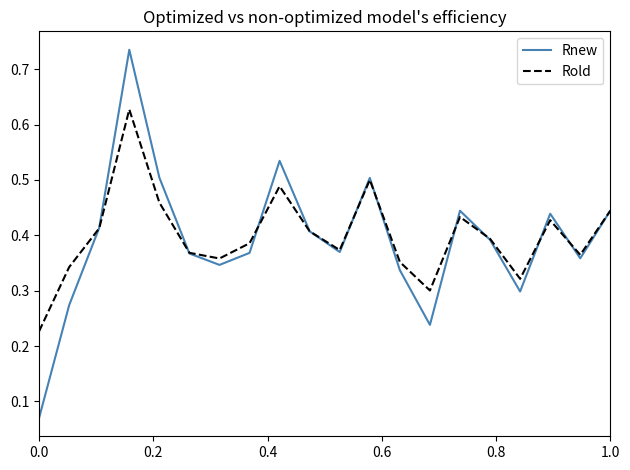

List the series in order of their peak value, highest first.

Rnew, Rold